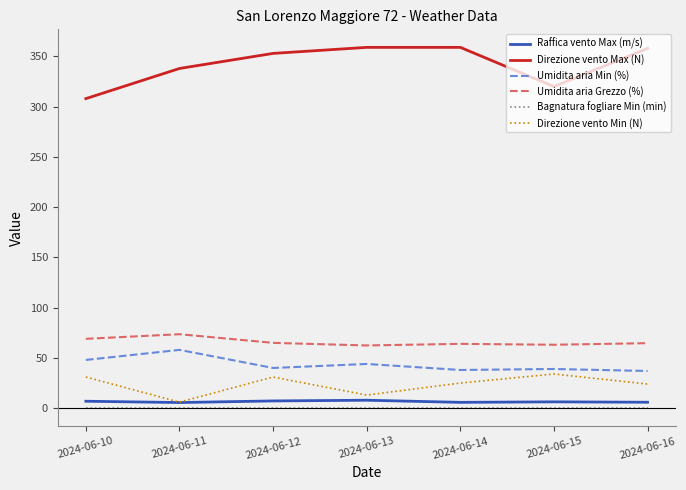

True or false: Direzione vento Max (N) and Direzione vento Min (N) intersect in this chart.

False